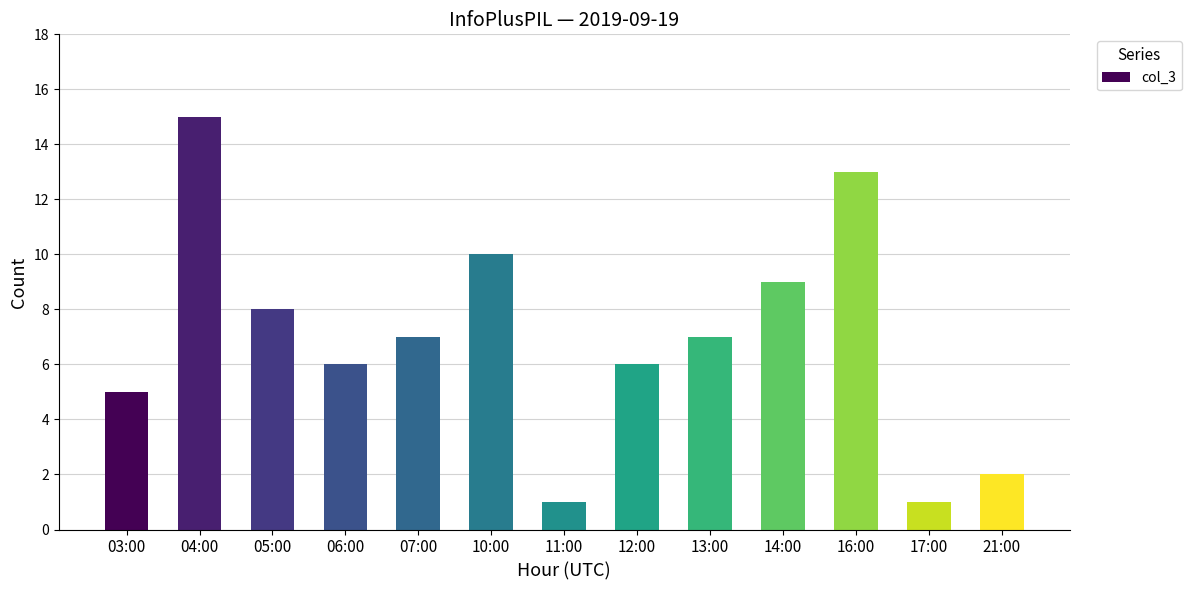

What is the difference between the values at 07:00 and 21:00?

5